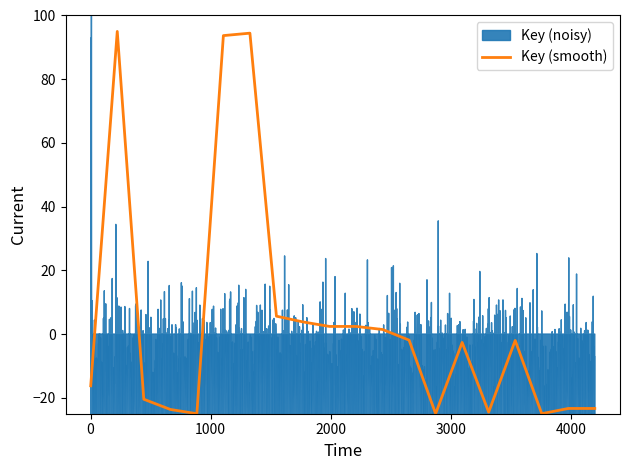

True or false: there are more than 0 points higher than both neighbors.

True